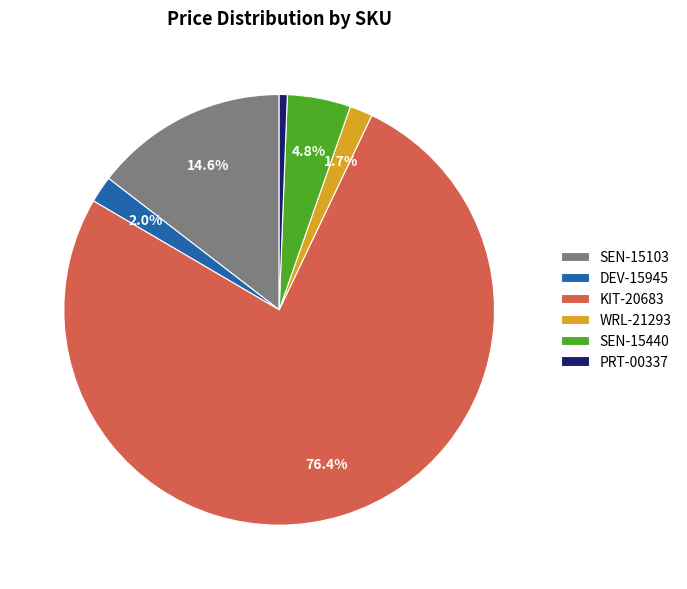

Which category has the smallest portion of the pie?

PRT-00337